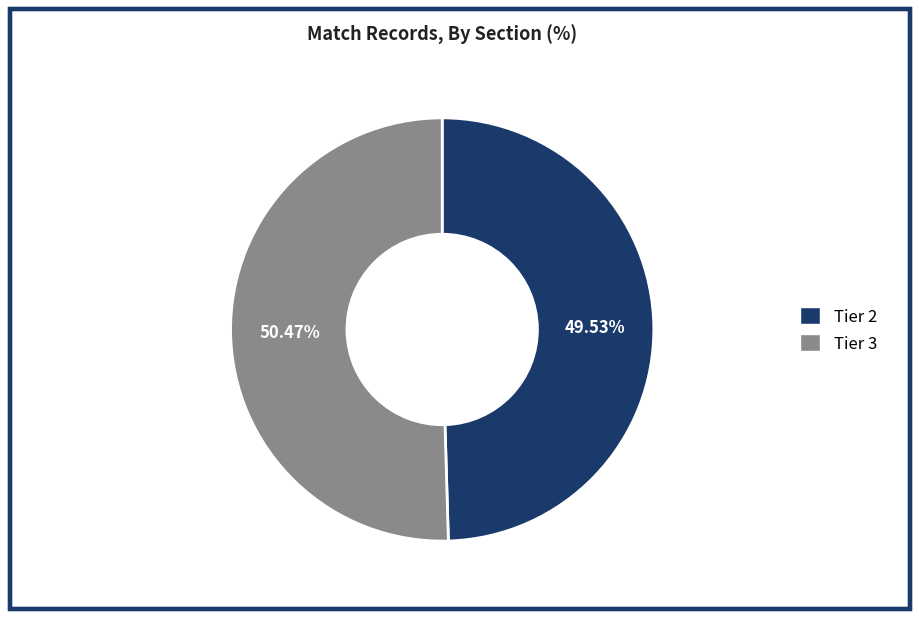

The Tier 3 slice represents 50% of the pie. True or false?

True